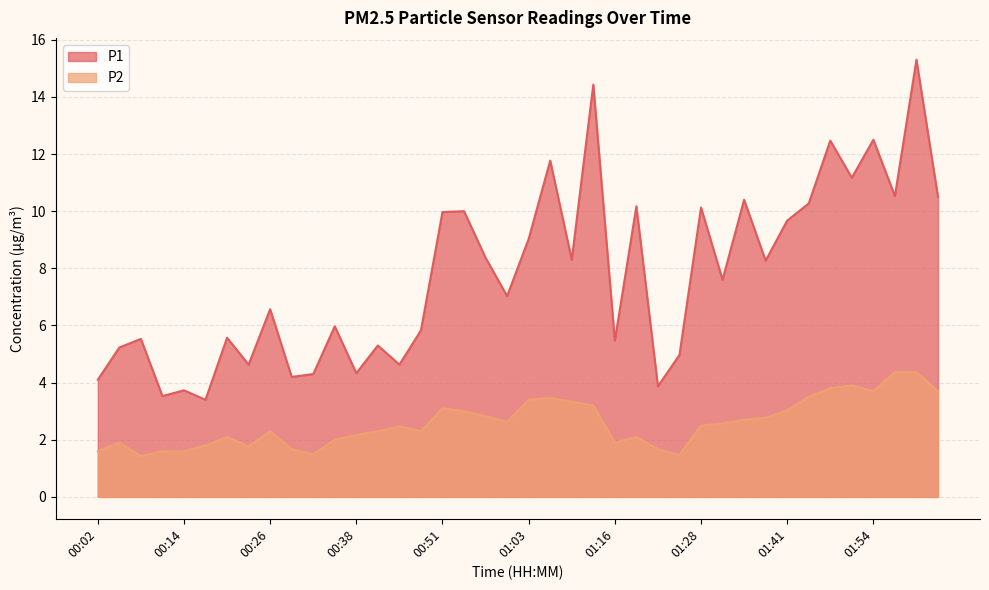

What is the total value across all series at 01:35?

13.1